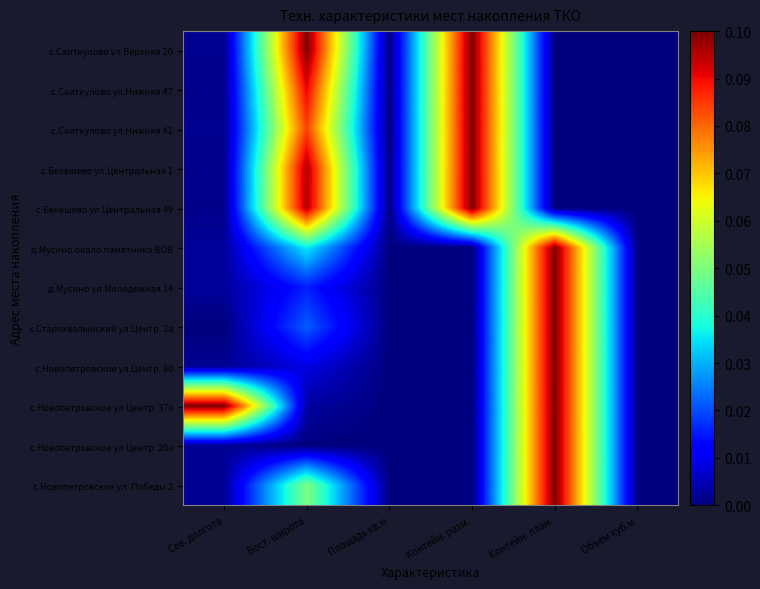

Reading left to right, what are all the values shown in this chart?

с.Саиткулово ул.Верхняя 20: Сев. долгота=0.0	Вост. широта=0.1	Площадь кв.м=0.0	Контейн. разм.=0.1	Контейн. план.=0.0	Объем куб.м=0.0
с.Саиткулово ул.Нижняя 47: Сев. долгота=0.0	Вост. широта=0.1	Площадь кв.м=0.0	Контейн. разм.=0.1	Контейн. план.=0.0	Объем куб.м=0.0
с.Саиткулово ул.Нижняя 41: Сев. долгота=0.0	Вост. широта=0.1	Площадь кв.м=0.0	Контейн. разм.=0.1	Контейн. план.=0.0	Объем куб.м=0.0
с.Бекешево ул.Центральная 1: Сев. долгота=0.0	Вост. широта=0.1	Площадь кв.м=0.0	Контейн. разм.=0.1	Контейн. план.=0.0	Объем куб.м=0.0
с.Бекешево ул.Центральная 49: Сев. долгота=0.0	Вост. широта=0.1	Площадь кв.м=0.0	Контейн. разм.=0.1	Контейн. план.=0.0	Объем куб.м=0.0
д.Мусино около памятника ВОВ: Сев. долгота=0.0	Вост. широта=0.0	Площадь кв.м=0.0	Контейн. разм.=0.0	Контейн. план.=0.1	Объем куб.м=0.0
д.Мусино ул.Молодежная 14: Сев. долгота=0.0	Вост. широта=0.0	Площадь кв.м=0.0	Контейн. разм.=0.0	Контейн. план.=0.1	Объем куб.м=0.0
х.Старохвалынский ул.Центр. 2а: Сев. долгота=0.0	Вост. широта=0.0	Площадь кв.м=0.0	Контейн. разм.=0.0	Контейн. план.=0.1	Объем куб.м=0.0
с.Новопетровское ул.Центр. 80: Сев. долгота=0.0	Вост. широта=0.0	Площадь кв.м=0.0	Контейн. разм.=0.0	Контейн. план.=0.1	Объем куб.м=0.0
с.Новопетровское ул.Центр. 37а: Сев. долгота=0.1	Вост. широта=0.0	Площадь кв.м=0.0	Контейн. разм.=0.0	Контейн. план.=0.1	Объем куб.м=0.0
с.Новопетровское ул.Центр. 20а: Сев. долгота=0.0	Вост. широта=0.0	Площадь кв.м=0.0	Контейн. разм.=0.0	Контейн. план.=0.1	Объем куб.м=0.0
с.Новопетровское ул. Победы 2: Сев. долгота=0.0	Вост. широта=0.1	Площадь кв.м=0.0	Контейн. разм.=0.0	Контейн. план.=0.1	Объем куб.м=0.0